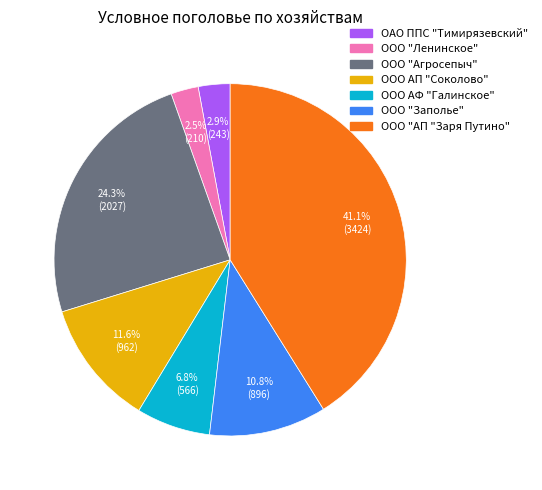

Combined, what portion of the pie is ОАО ППС "Тимирязевский" and ООО "Ленинское"?

5.4%